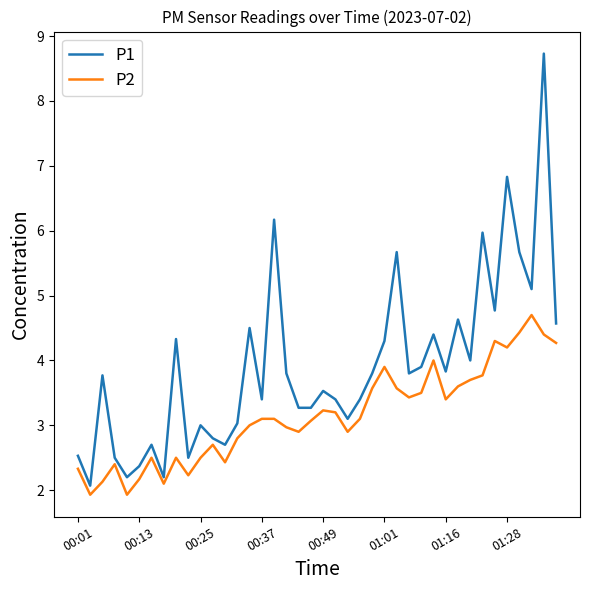

Which series has the largest total across all categories?

P1